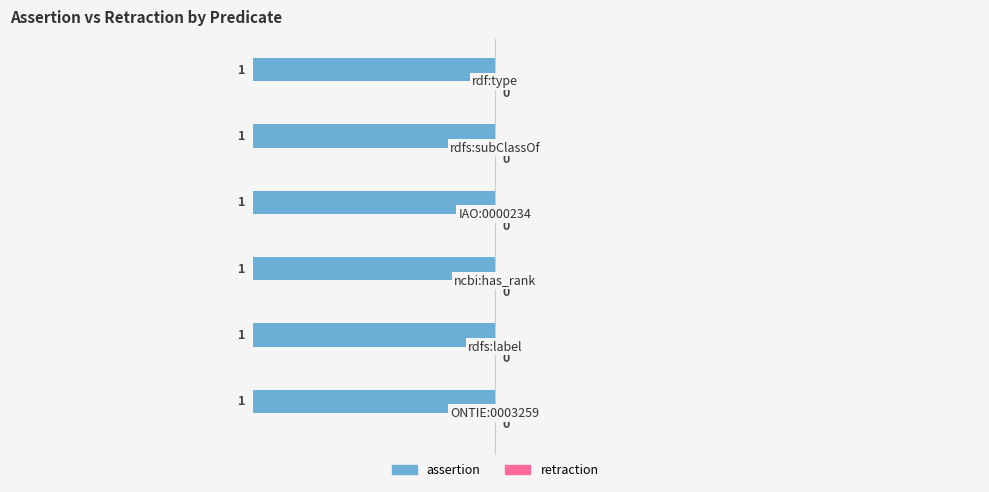

What is the greatest value displayed?

1